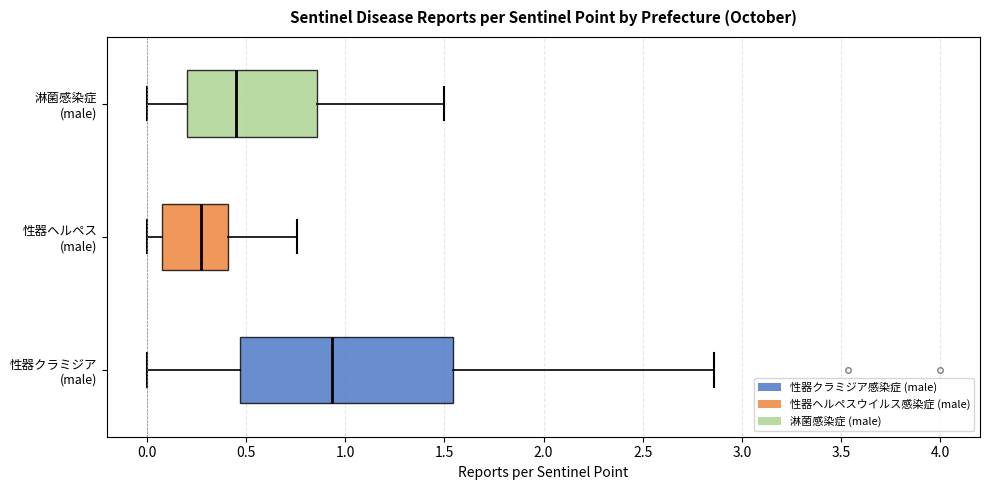

Where does the left whisker of the box for 性器クラミジア (male) end on the x-axis? The values are not printed on the chart, so give them approximately, as read against the axis.

0.00